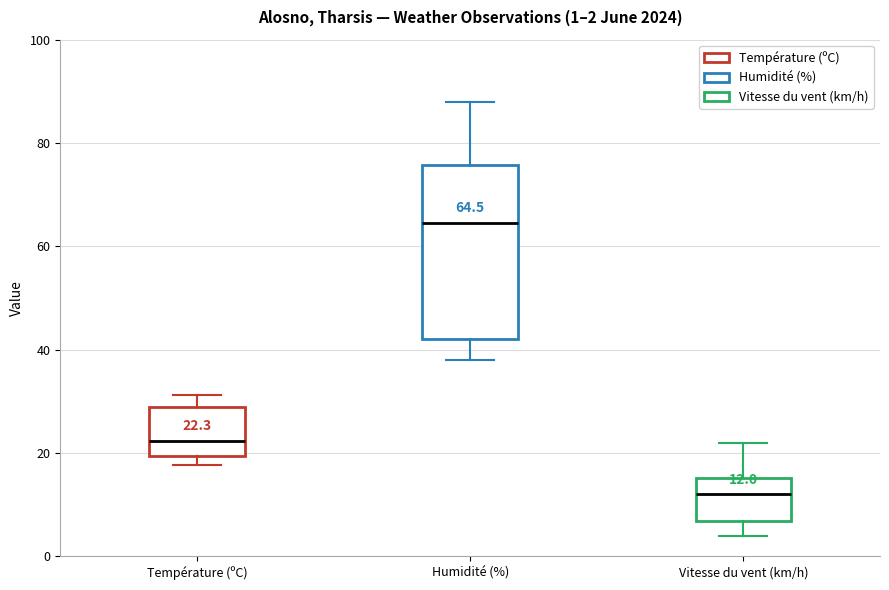

Which box's median line is the highest?

Humidité (%)